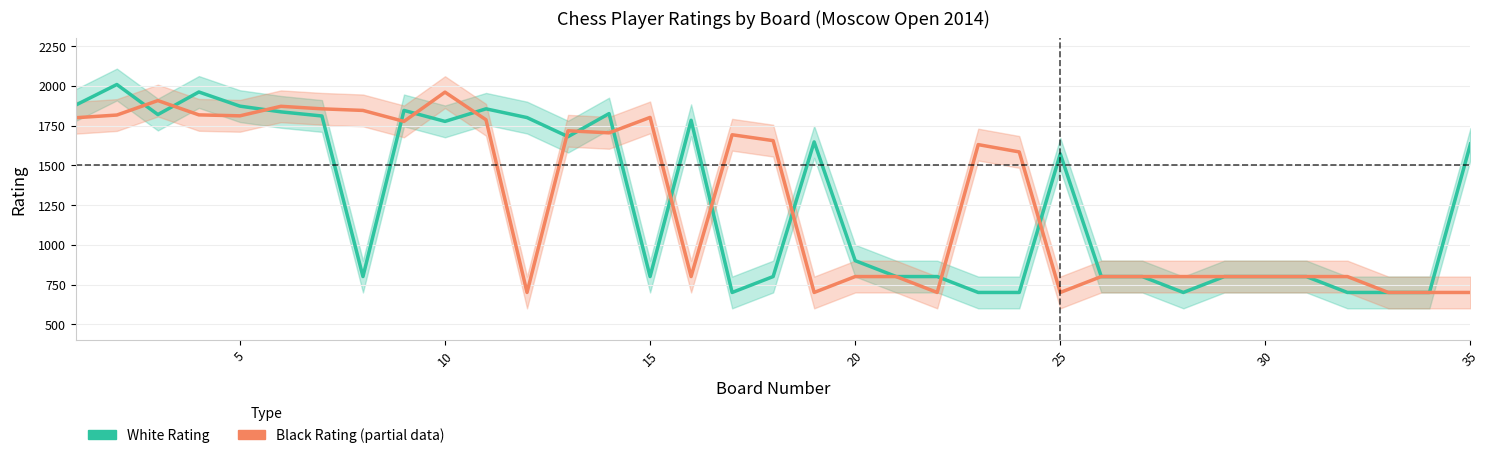

What is the total value across all series at 25?

2272